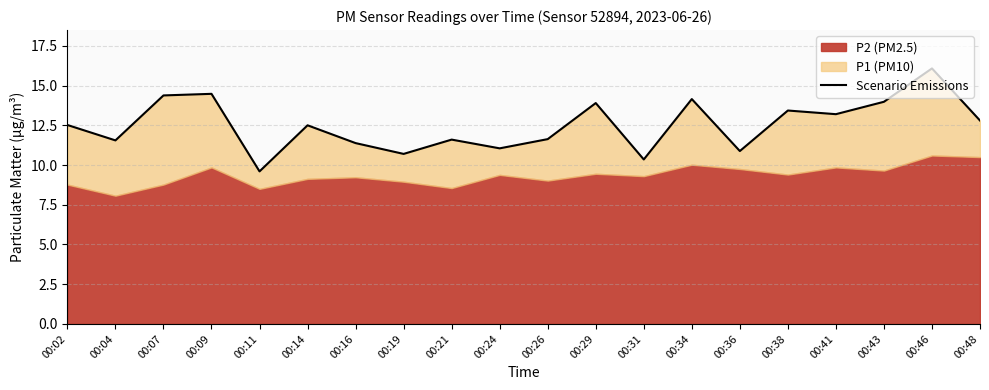

Reading right to left, list all the values displayed in this chart.

12.8	16.1	14.0	13.2	13.4	10.9	14.2	10.3	13.9	11.6	11.1	11.6	10.7	11.4	12.5	9.6	14.5	14.4	11.6	12.5